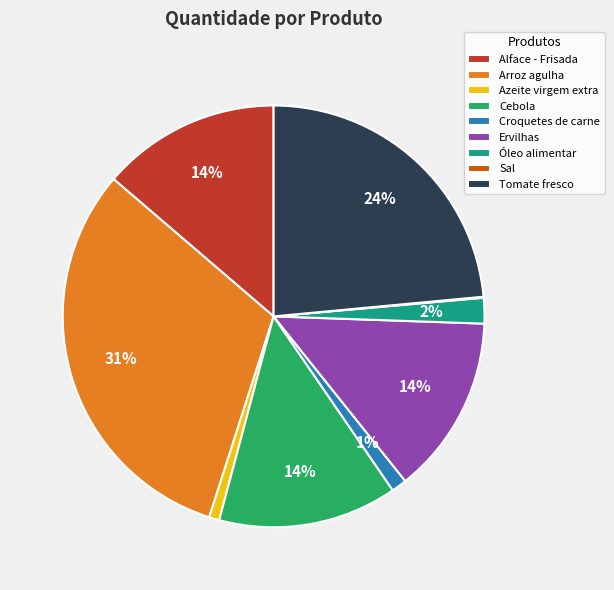

Which category has the biggest portion of the pie?

Arroz agulha